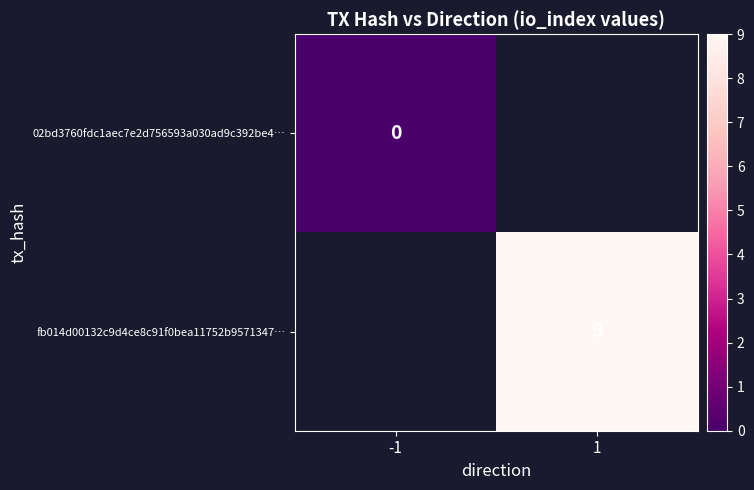

True or false: fb014d00132c9d4ce8c91f0bea11752b9571347… has a value of 9 at 1.

True